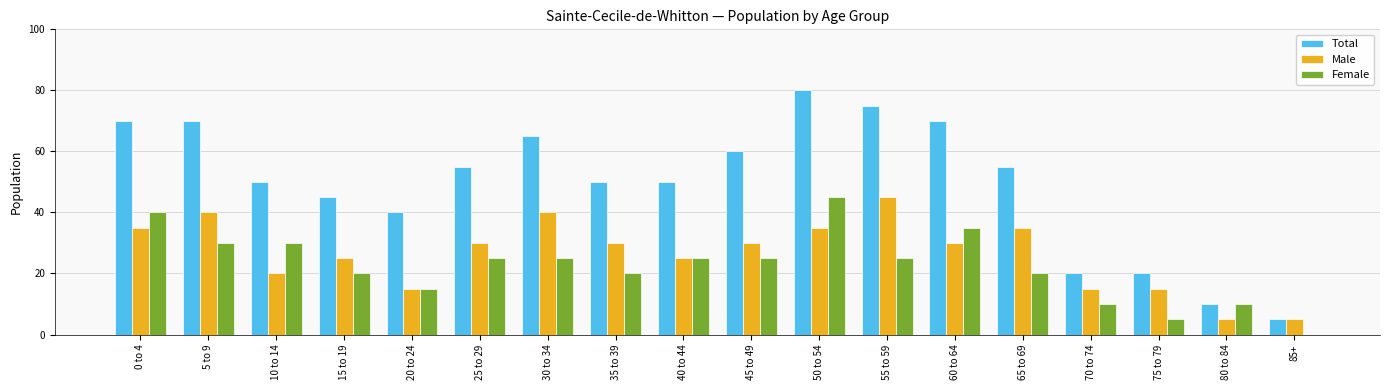

What is the spread (max minus min) of values at 0 to 4?

35